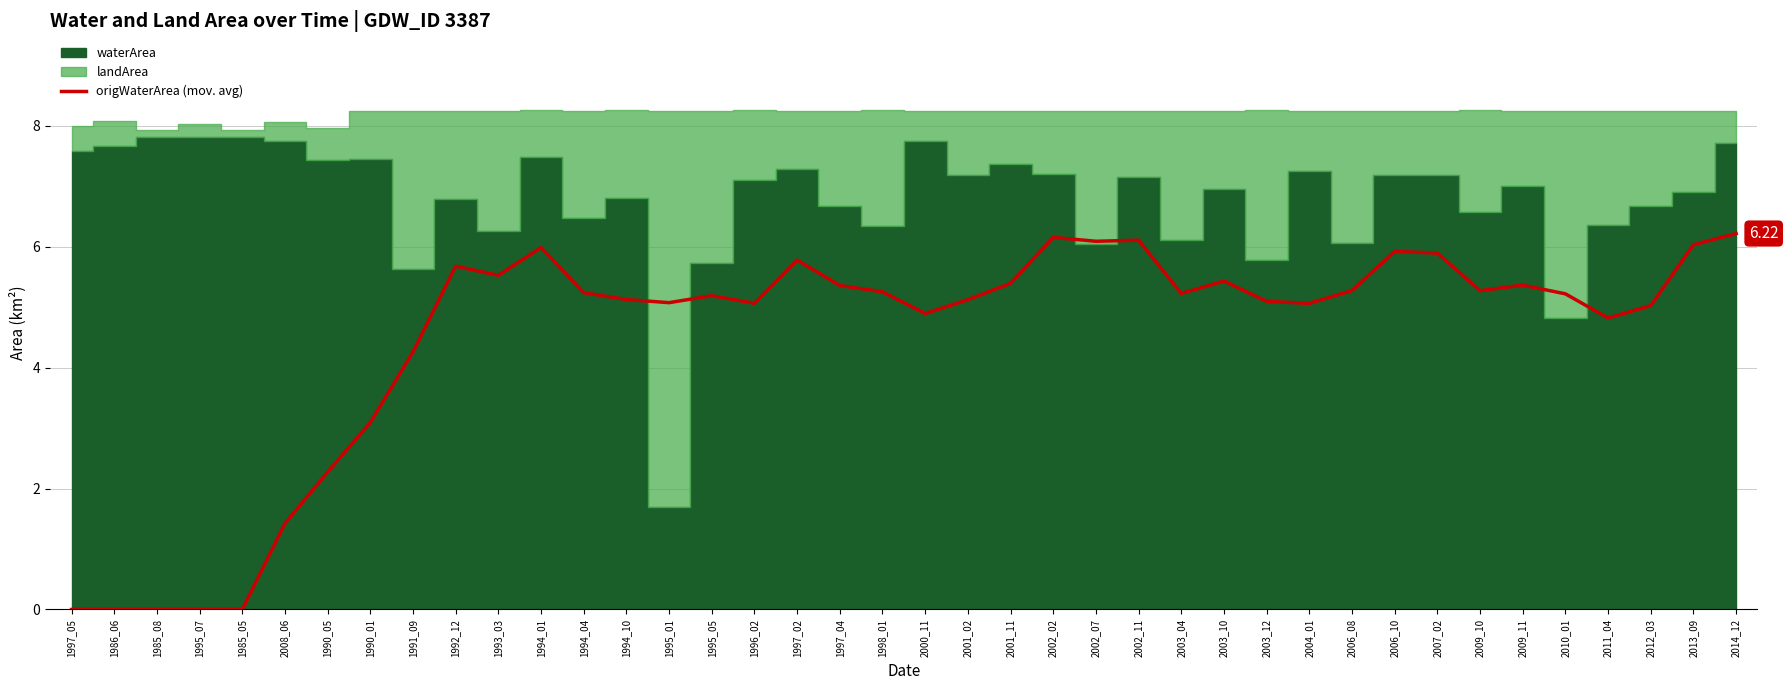

Which category has the lowest value across all series?

1997_05